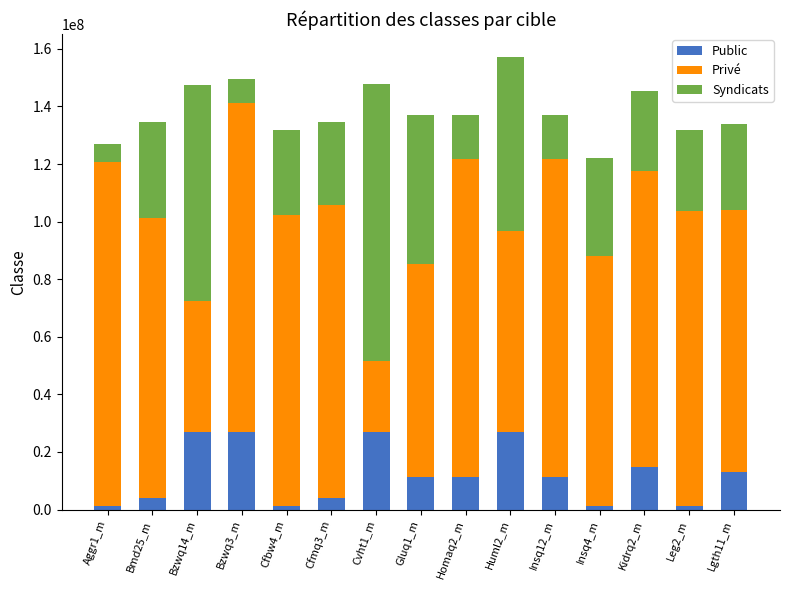

What is the sum of all Public values?

183049243